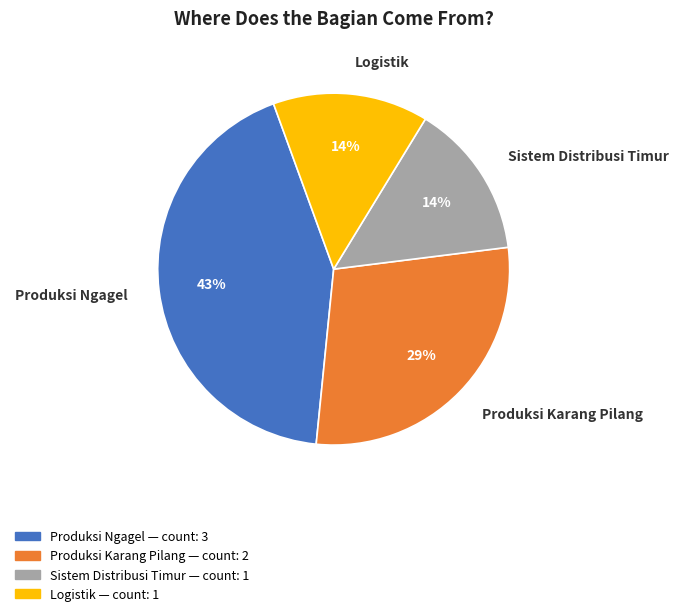

To the nearest percent, what portion does Produksi Karang Pilang represent?

29%